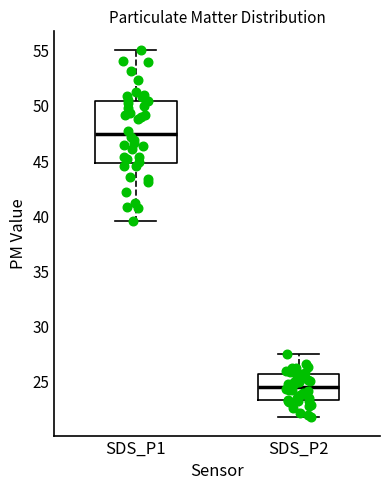

Reading left to right, read every box against the y-axis: the position of its median line, the range the box covers, and the ends of its whiskers. The values are not printed on the chart, so give them approximately, as read against the axis.

SDS_P1: median 47.5, box 45.0 to 50.5, whiskers 39.5 to 55.0
SDS_P2: median 24.5, box 23.5 to 25.5, whiskers 22.0 to 27.5